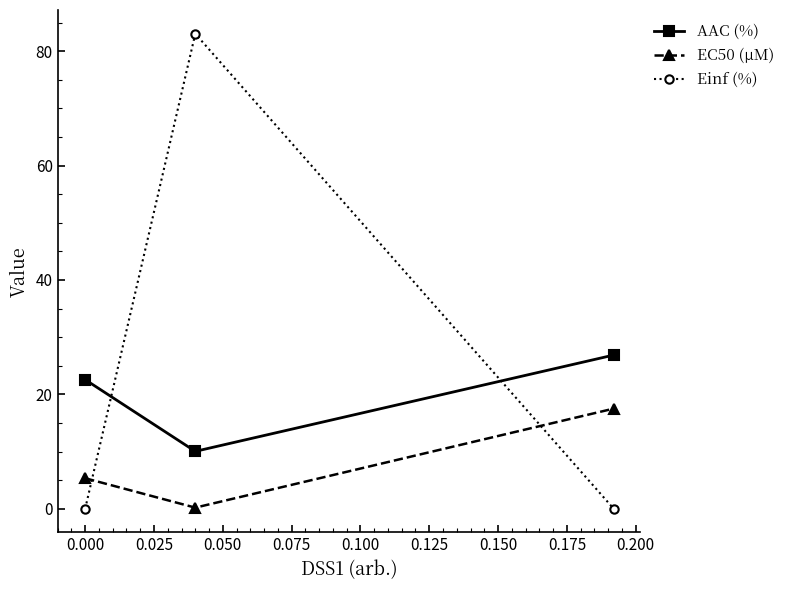

Rank the series by their average value, from highest to lowest.

Einf (%), AAC (%), EC50 (µM)